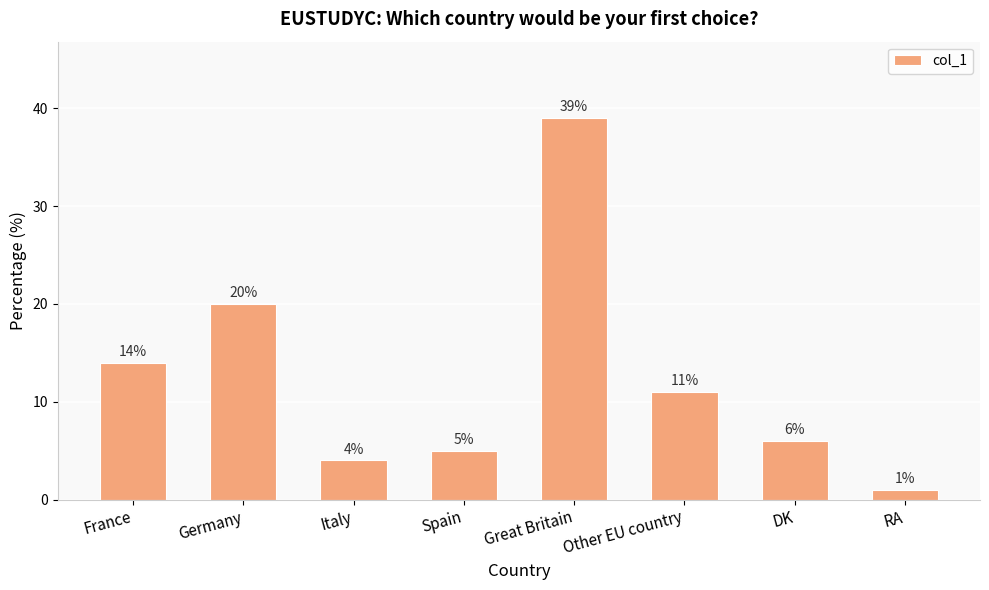

Rank the categories by value from highest to lowest.

Great Britain, Germany, France, Other EU country, DK, Spain, Italy, RA